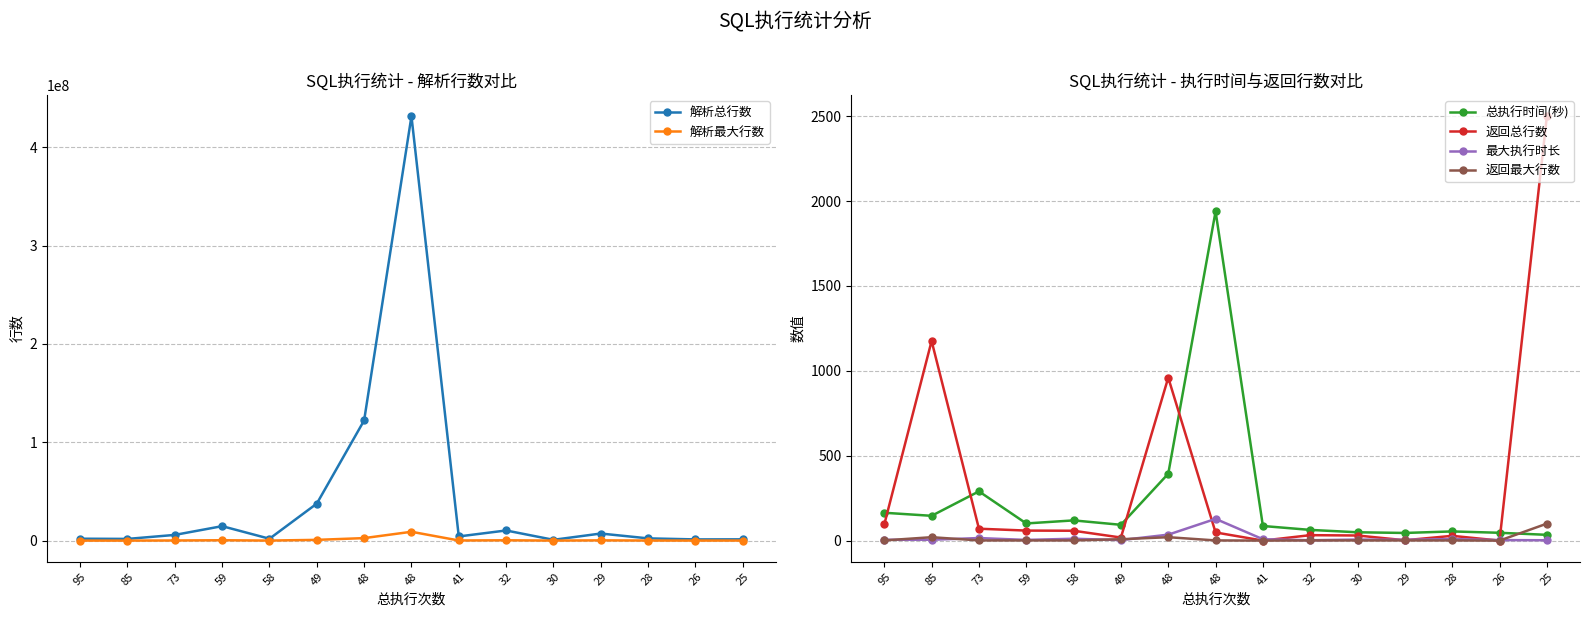

How many lines are shown in the chart?

6